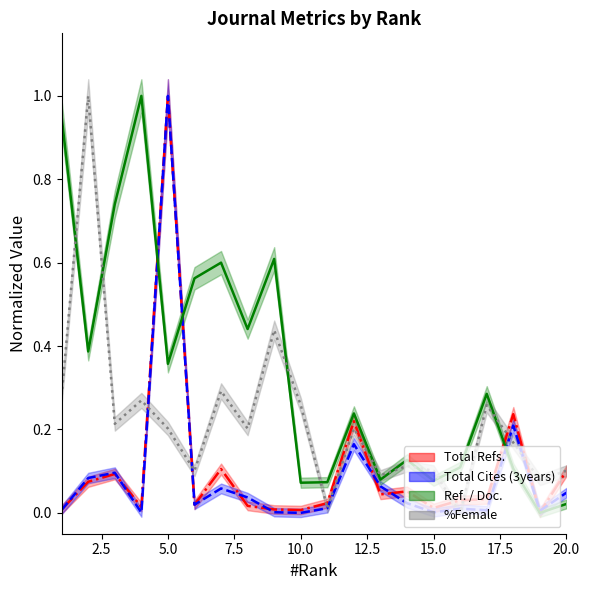

Reading right to left, what are all the values shown in this chart?

Total Refs.: 0.1	0.0	0.2	0.0	0.0	0.0	0.1	0.0	0.2	0.0	0.0	0.0	0.0	0.1	0.0	1.0	0.0	0.1	0.1	0.0
Total Cites (3years): 0.0	0.0	0.2	0.0	0.0	0.0	0.0	0.1	0.2	0.0	0.0	0.0	0.0	0.1	0.0	1.0	0.0	0.1	0.1	0.0
Ref. / Doc.: 0.0	0.0	0.1	0.3	0.1	0.1	0.1	0.1	0.2	0.1	0.1	0.6	0.4	0.6	0.6	0.4	1.0	0.7	0.4	0.9
%Female: 0.1	0.1	0.2	0.3	0.0	0.1	0.1	0.1	0.2	0.0	0.3	0.4	0.2	0.3	0.1	0.2	0.3	0.2	1.0	0.3